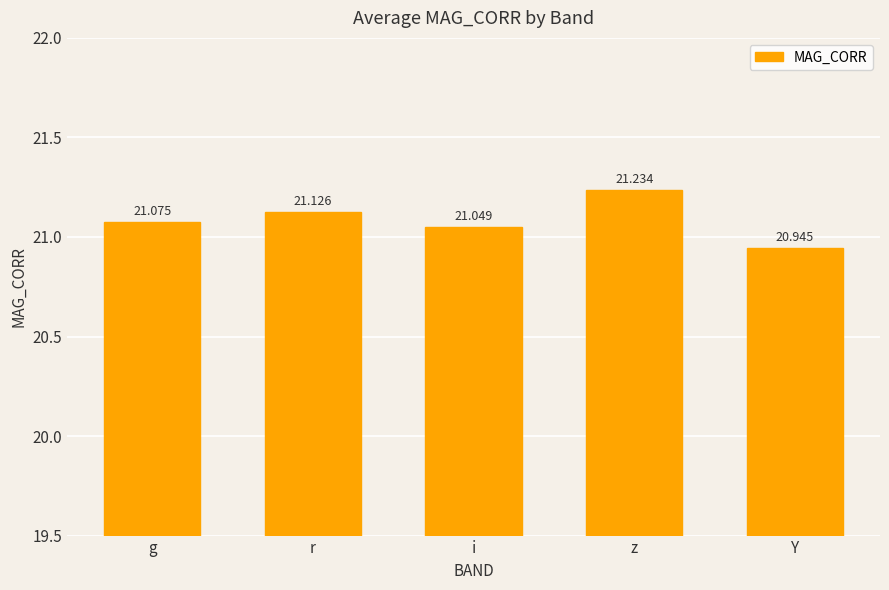

Count the number of categories in the chart.

5